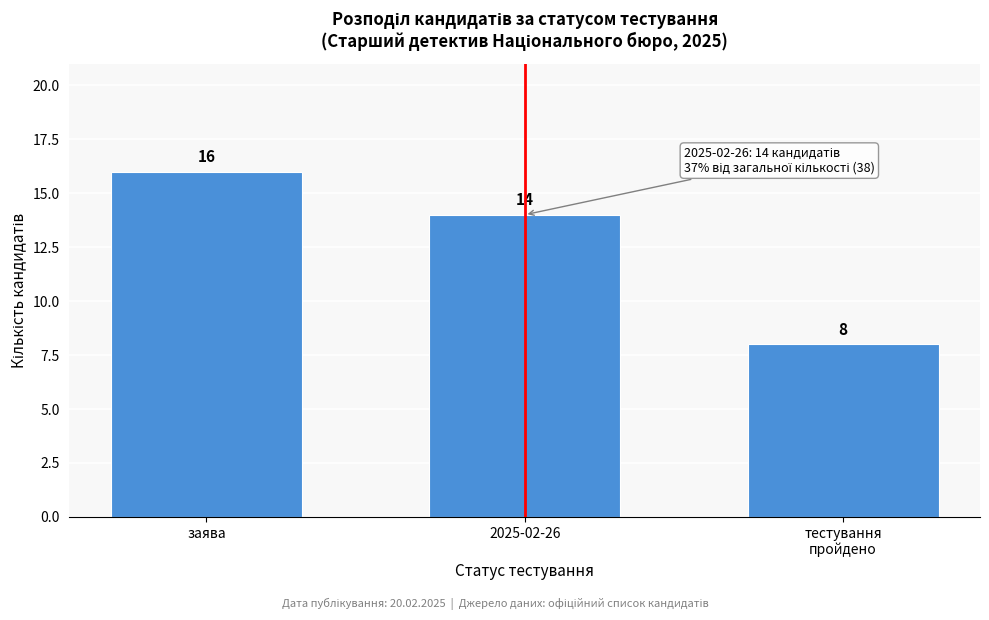

Reading right to left, list all the values displayed in this chart.

8	14	16